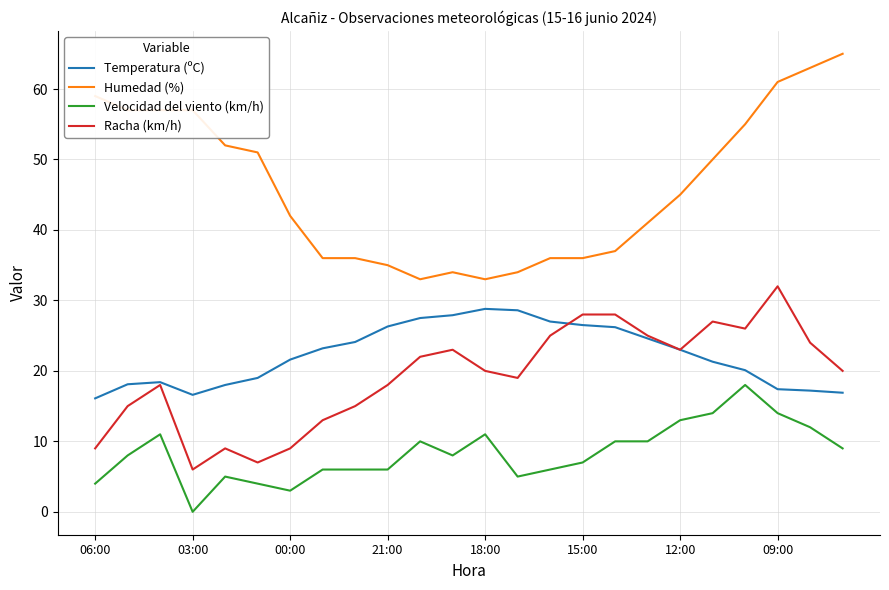

How many interior local valleys does the Racha (km/h) series have?

5